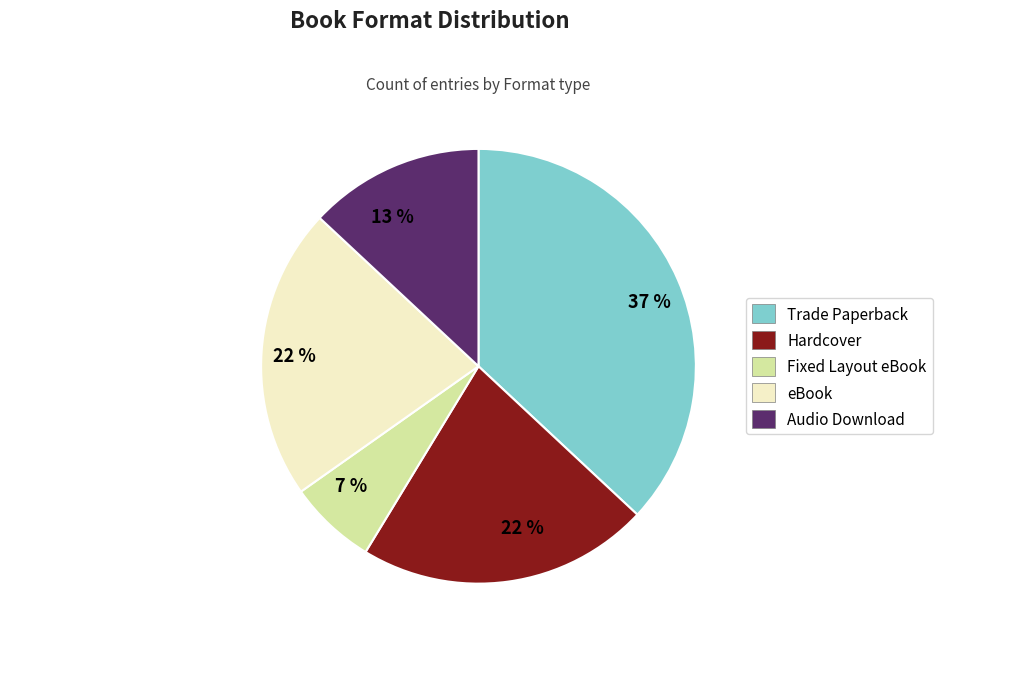

To the nearest percent, what is the average slice percentage?

20%